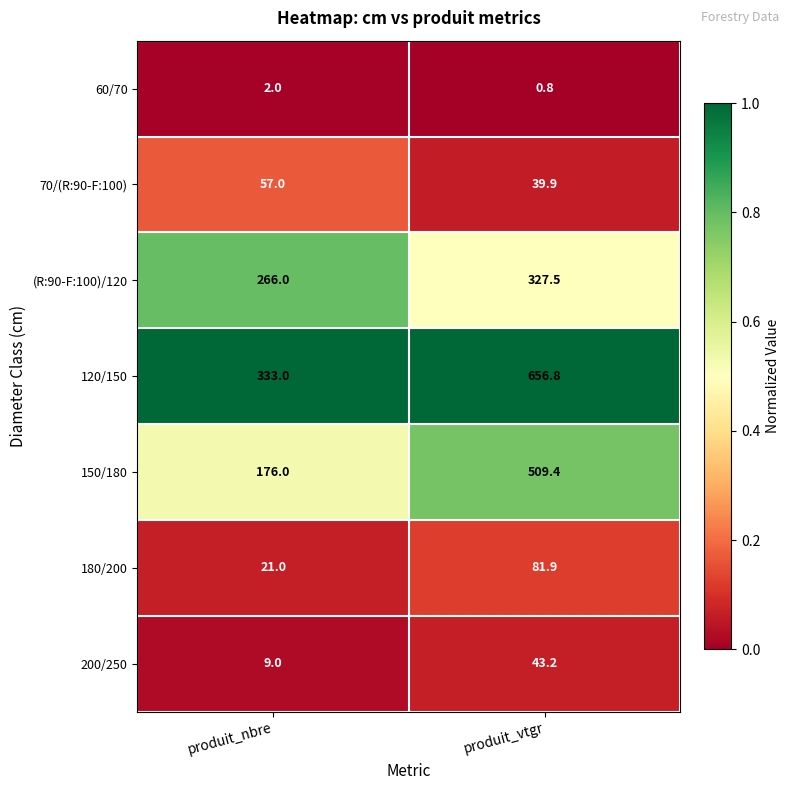

The 200/250 series shows 4.2 at produit_nbre. True or false?

False